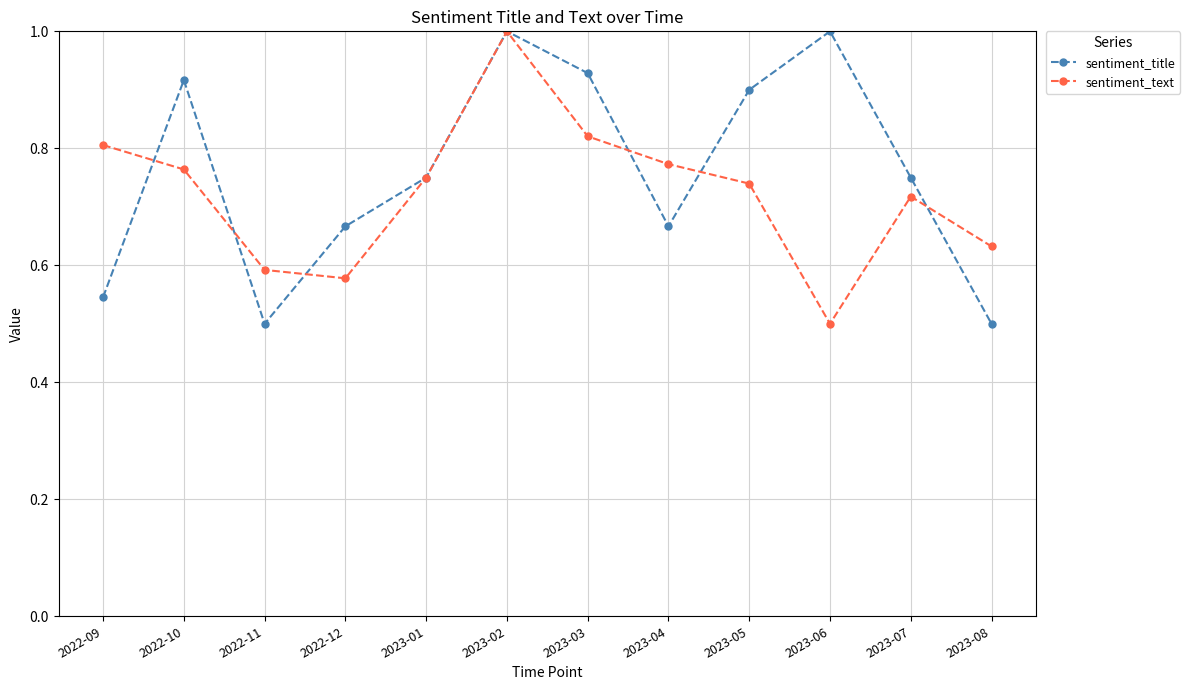

Where do sentiment_text and sentiment_title first cross each other?

2022-09 and 2022-10